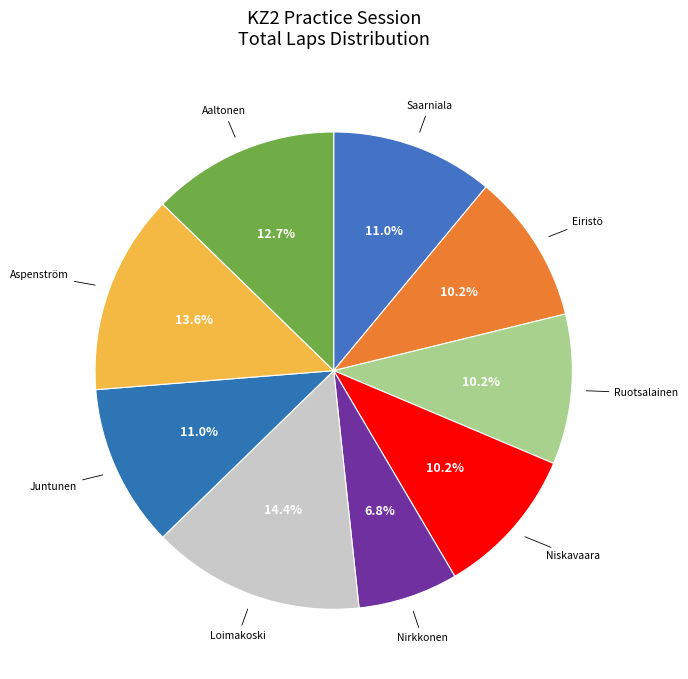

What is the largest slice in the pie chart?

Loimakoski